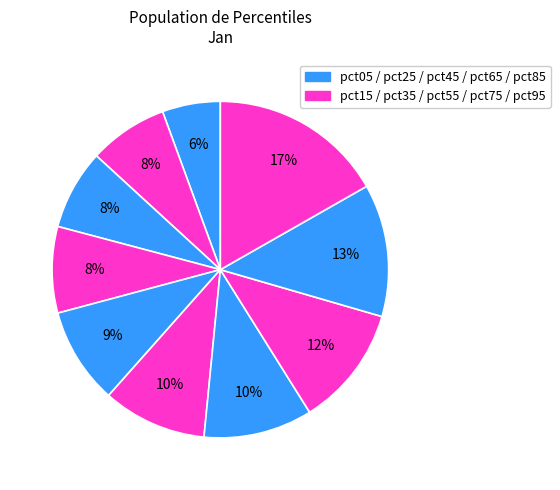

How many slices are in this pie chart?

10